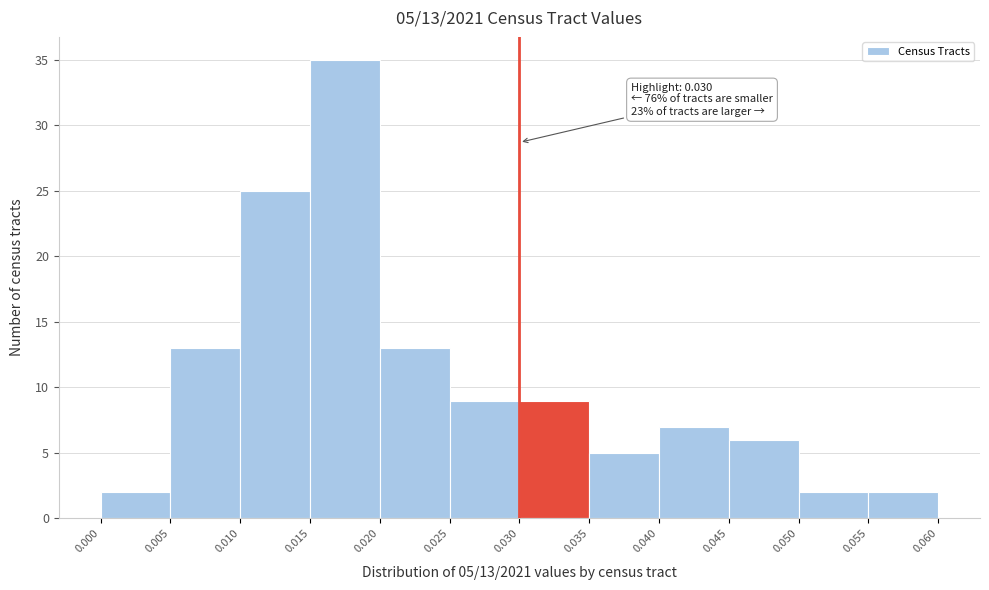

Which range on the x-axis has the tallest bar?

0.015 to 0.020